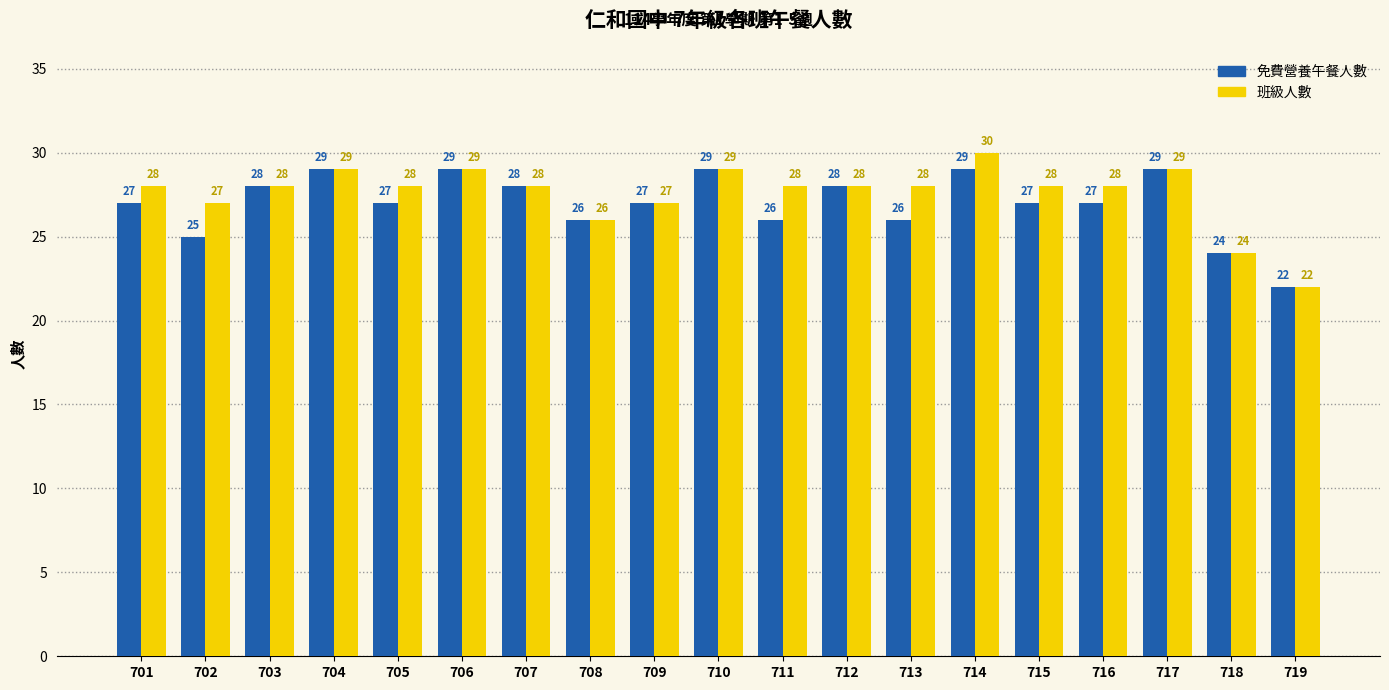

Which label corresponds to the smallest value in the chart?

719